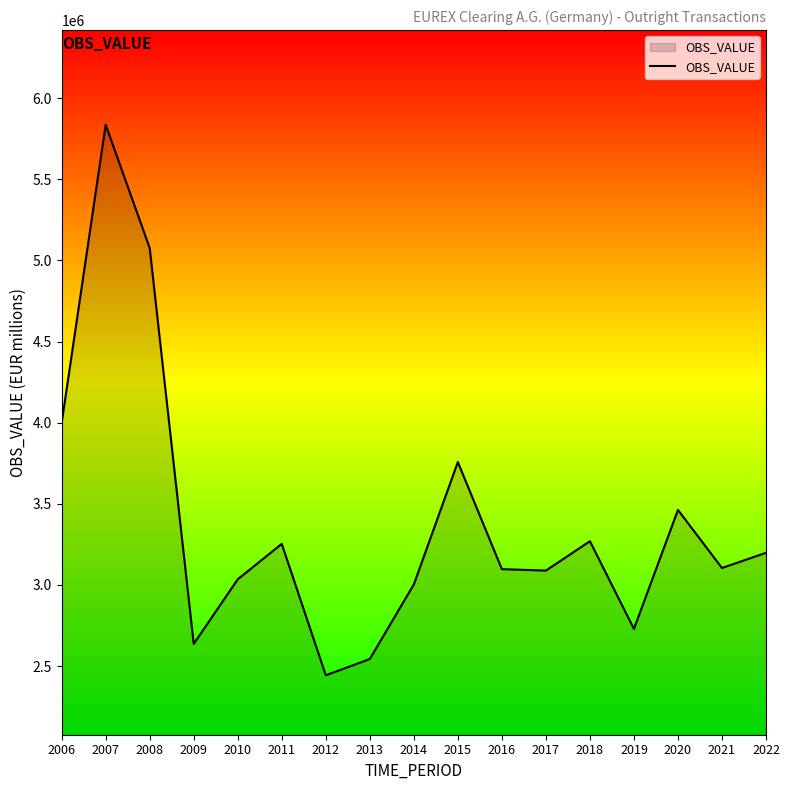

The value at 2008 is 5076677. True or false?

True